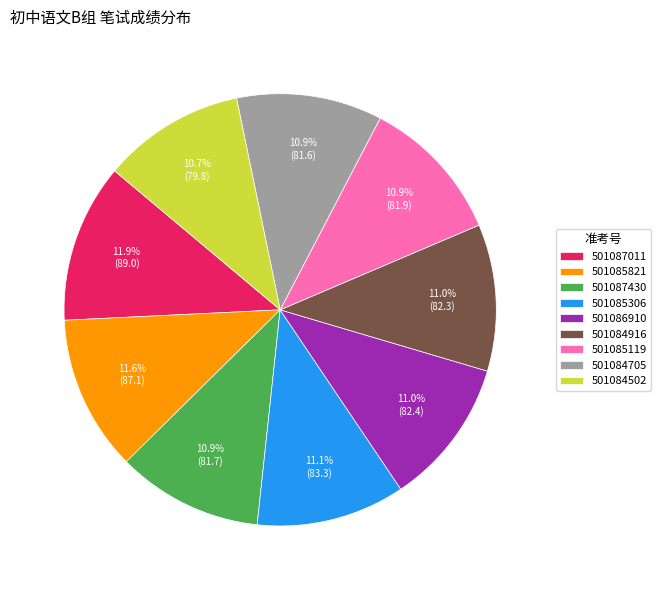

Between 501085821 and 501087430, which is larger?

501085821